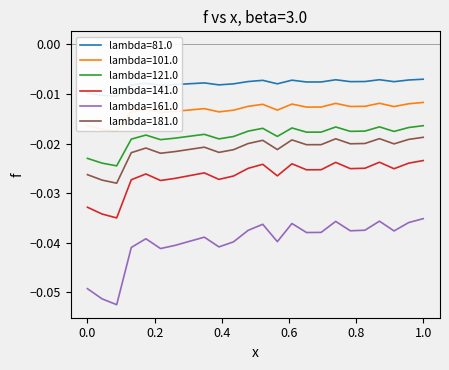

How many lines are shown in the chart?

1